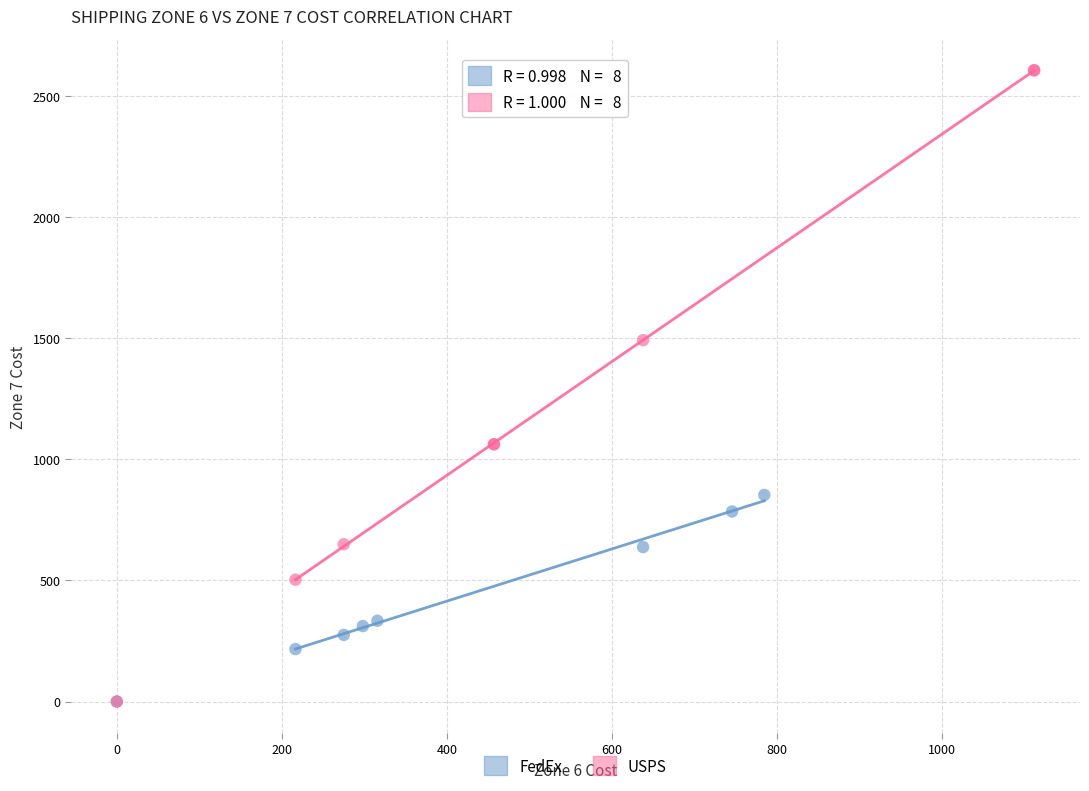

Which series has the widest spread of Y values?

USPS